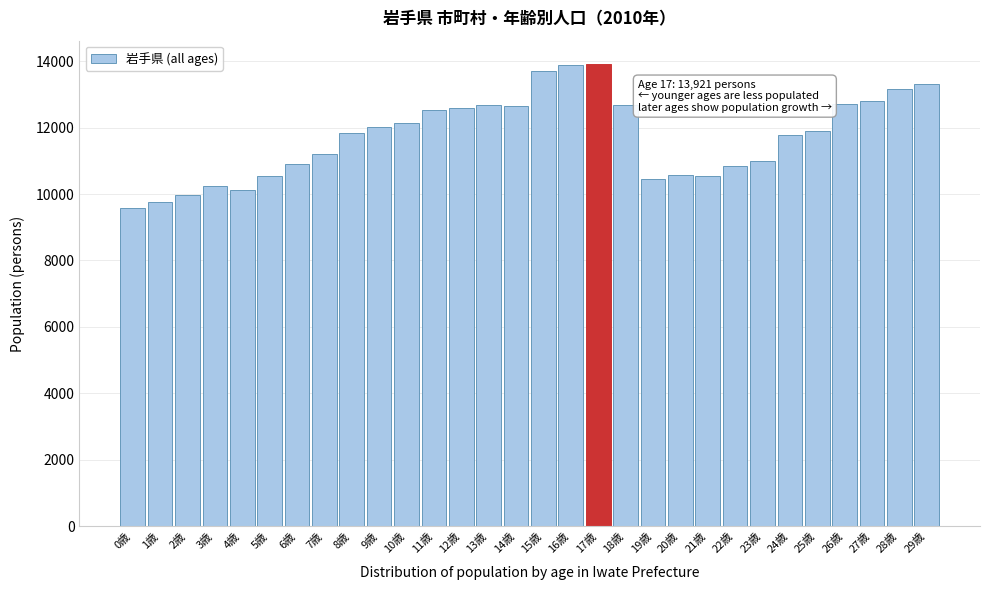

What is the value of the 9th bar from the left?

11833